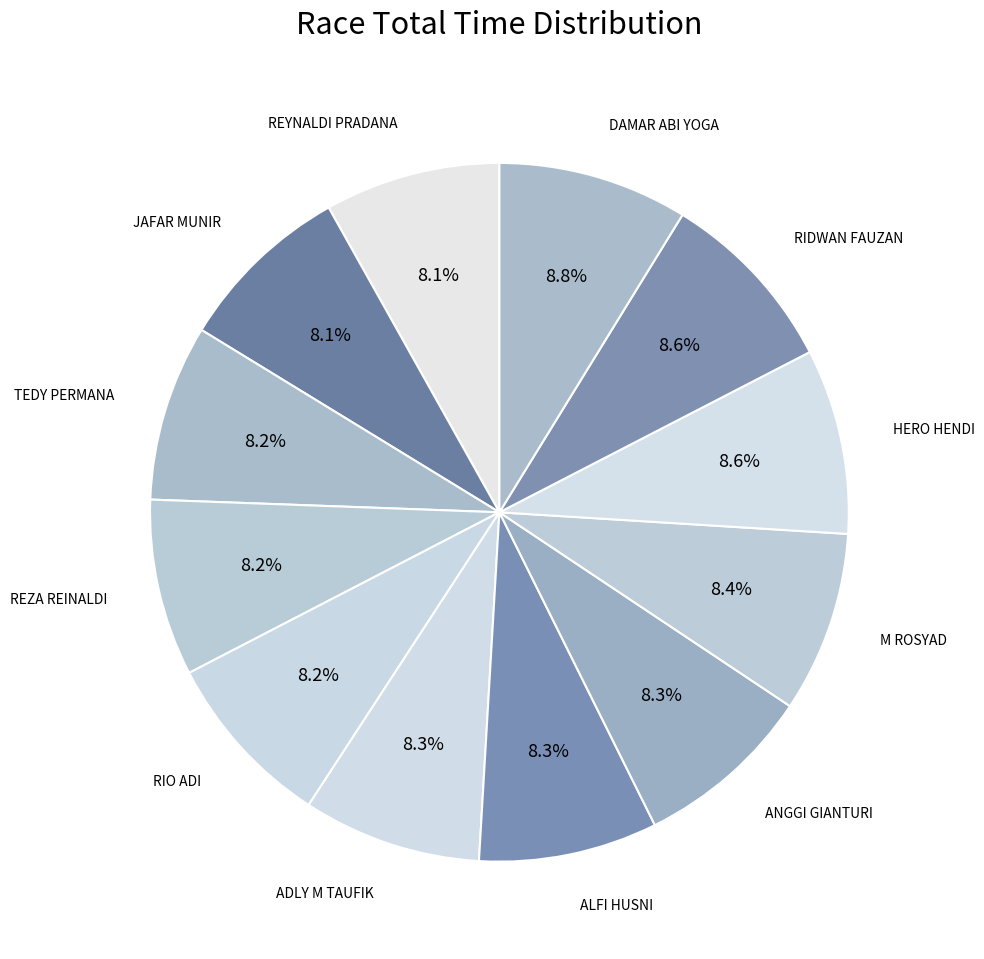

To the nearest percent, what portion does RIO ADI represent?

8%